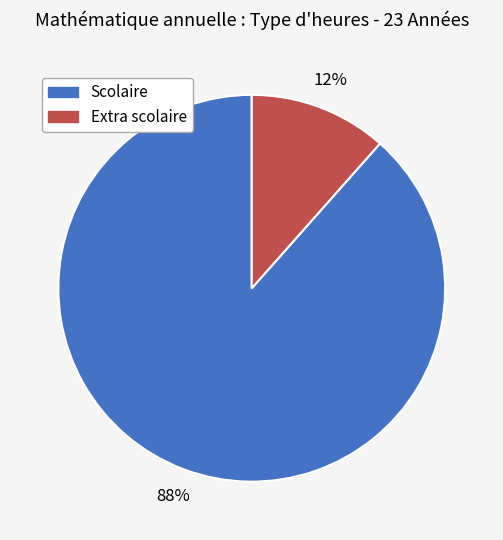

To the nearest percent, what portion does Scolaire represent?

88%